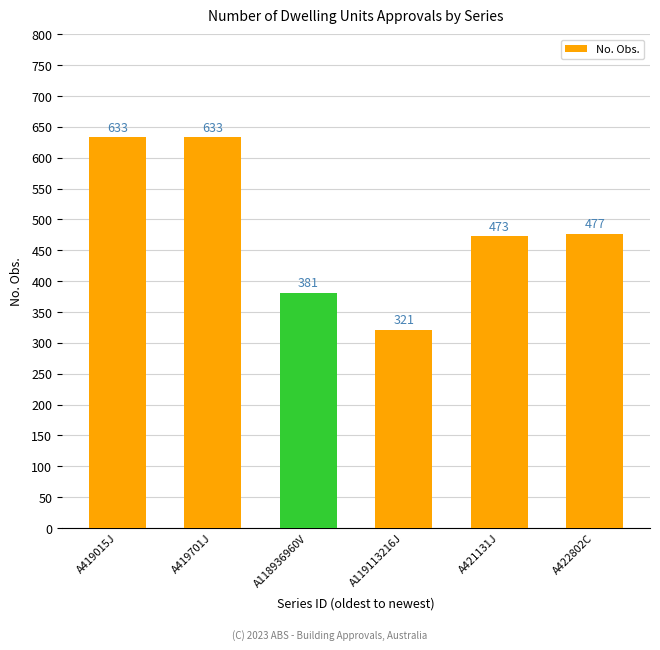

Count the values in the range 381 to 633.

5